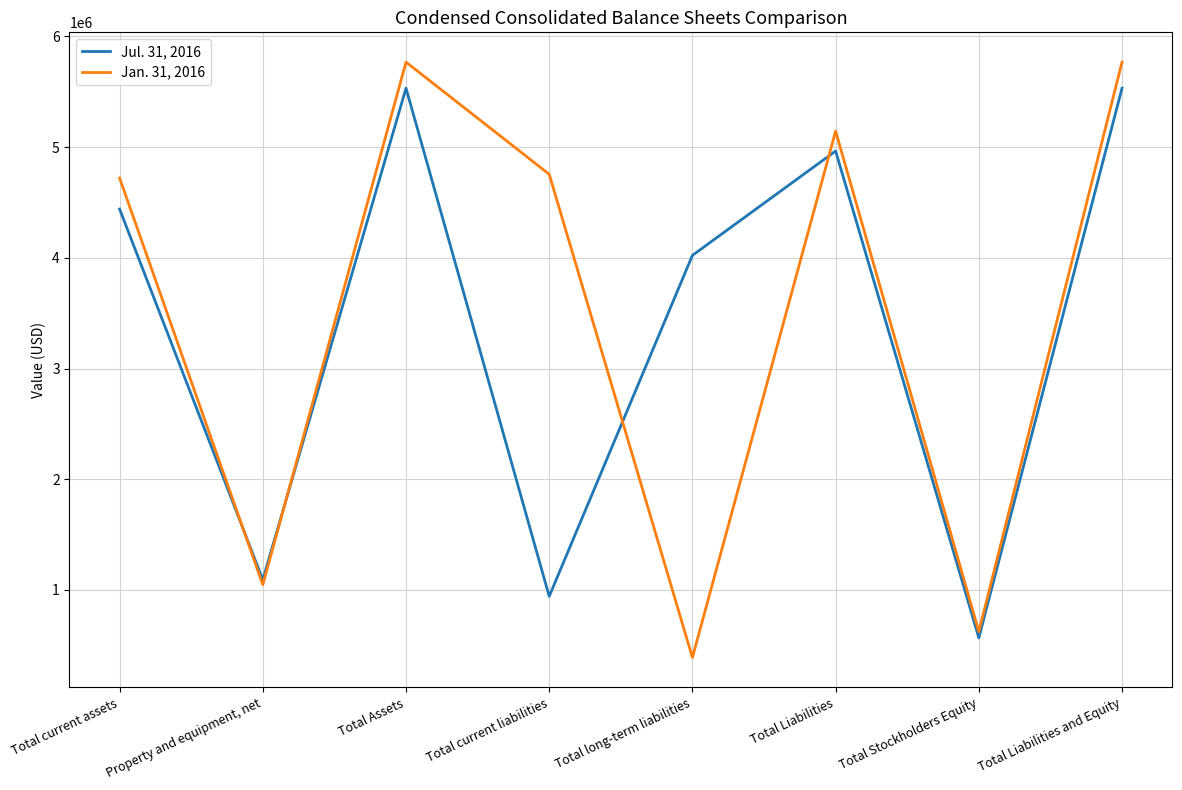

What is the spread (max minus min) of values at Total current assets?

279991